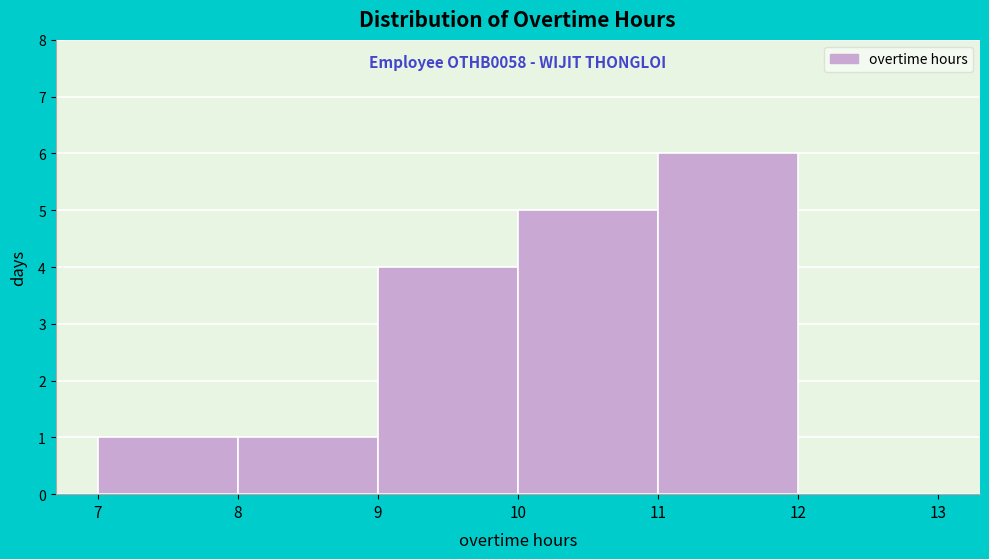

Which range on the x-axis has the tallest bar?

11 to 12